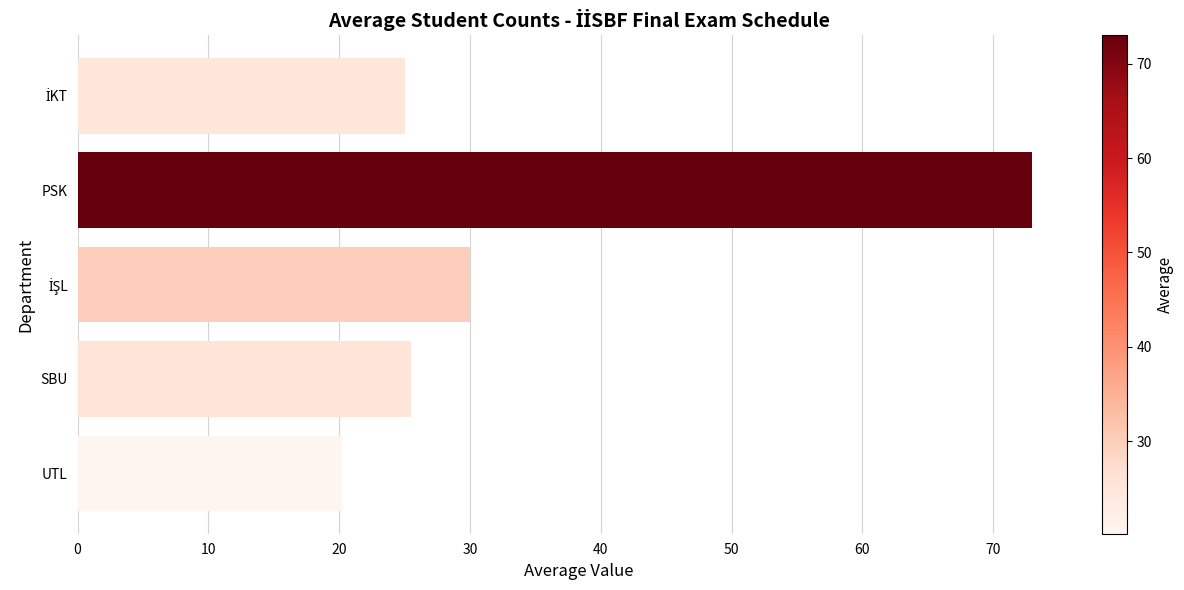

What is the average value?

34.7